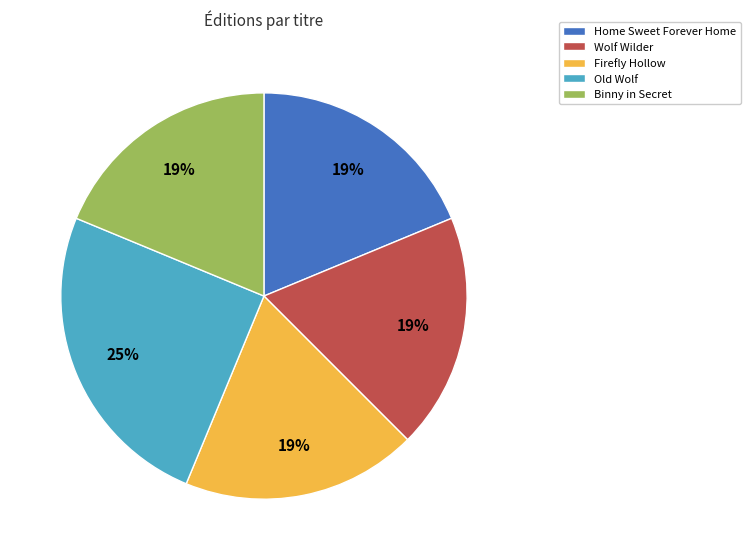

To the nearest percent, what portion does Old Wolf represent?

25%